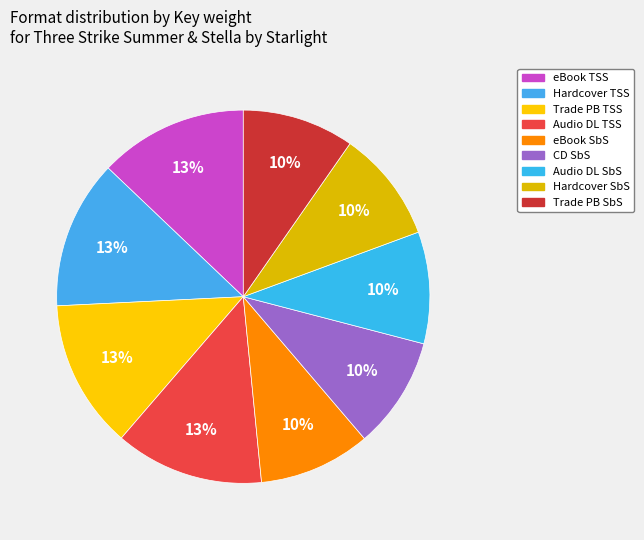

To the nearest percent, what is the average slice percentage?

11%